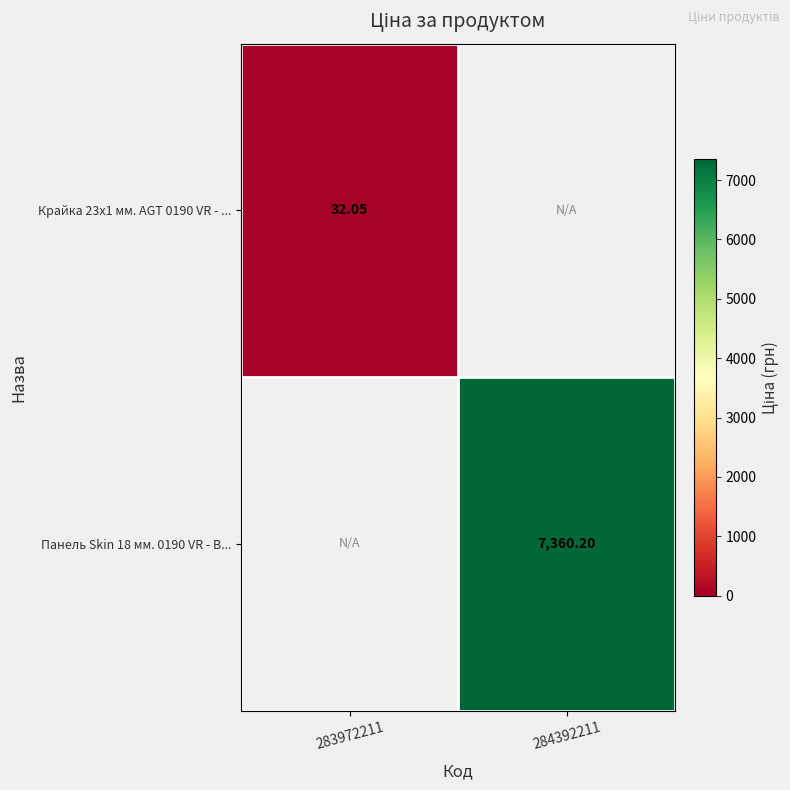

List the series in order of their overall mean, lowest first.

Крайка 23x1 мм. AGT 0190 VR - ..., Панель Skin 18 мм. 0190 VR - В...